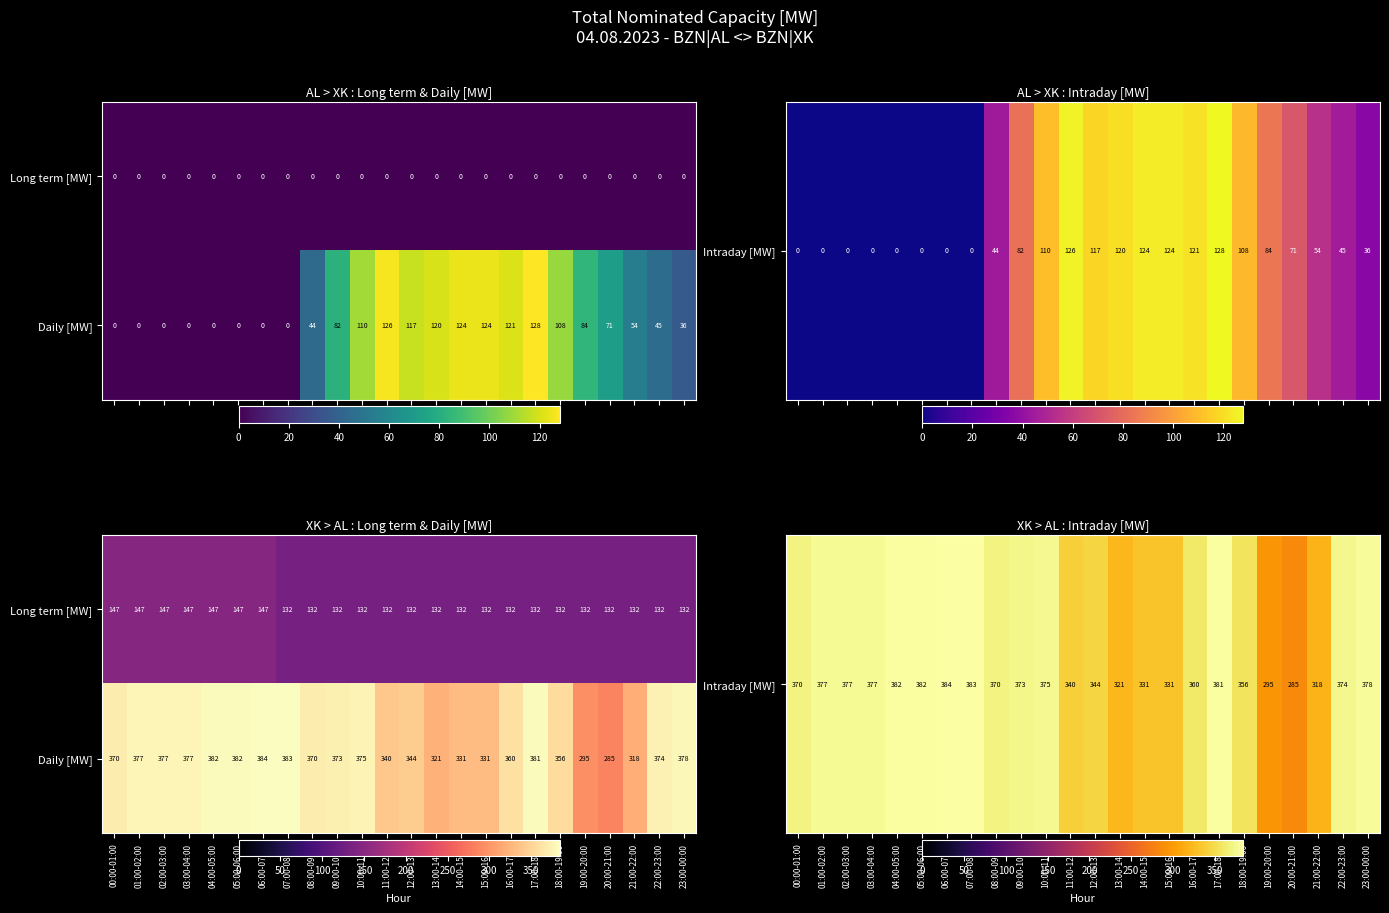

At which category is the sum across all series the highest?

06:00-07:00